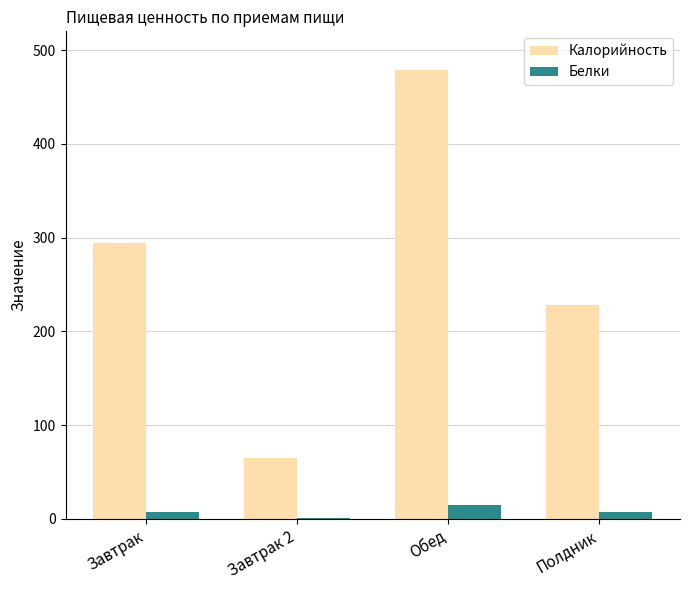

What is the approximate value of Белки at Обед?

14.9